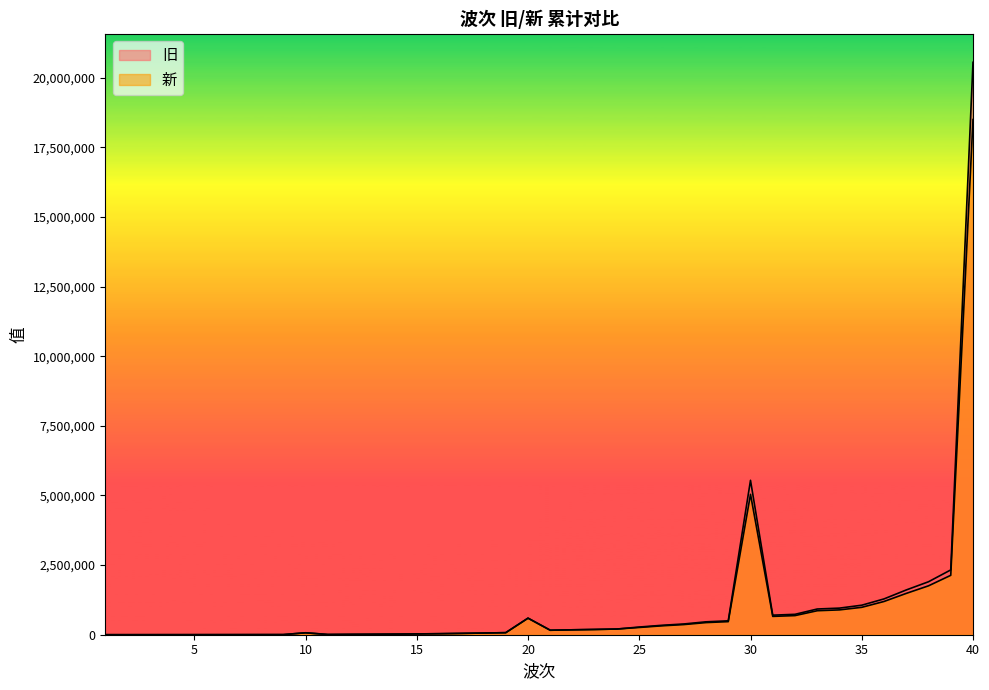

At which category does 旧 reach its first local peak?

10